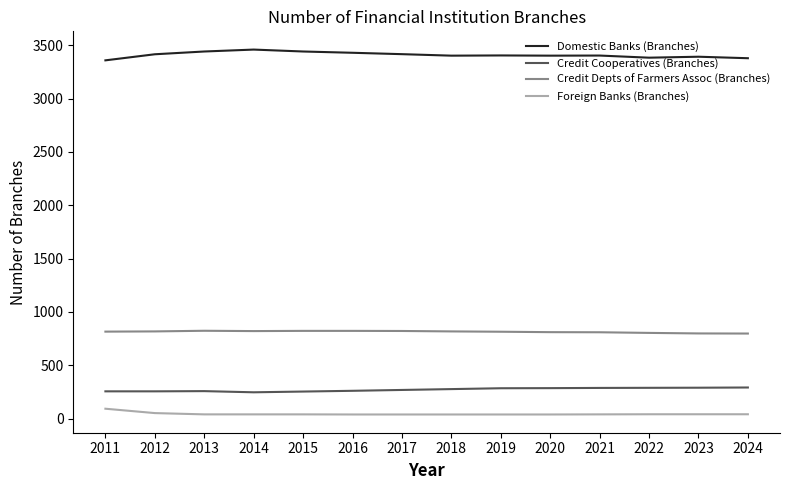

What is the greatest value displayed?

3460